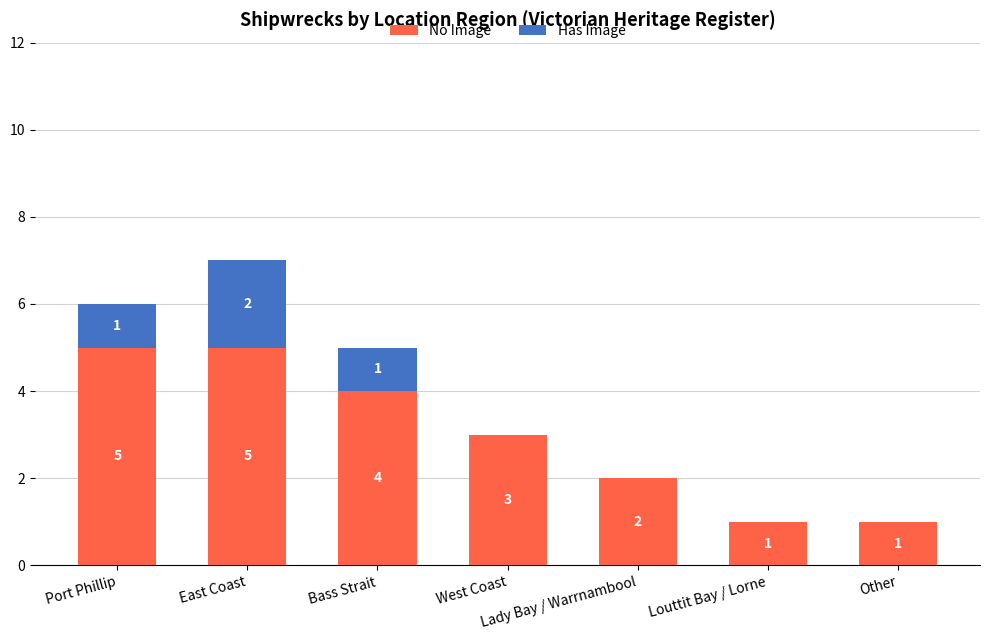

Count the number of data series in this chart.

2